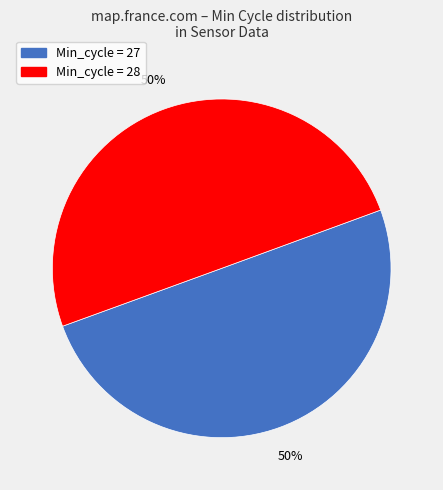

How many slices are in this pie chart?

2